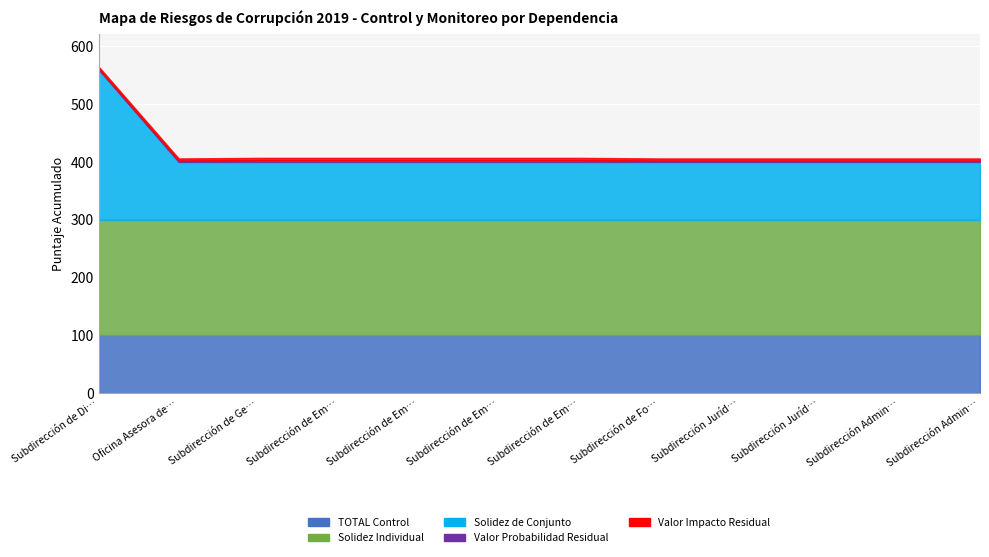

Which category has the lowest value across all series?

Subdirección de Diseño y Análisis Estratégico